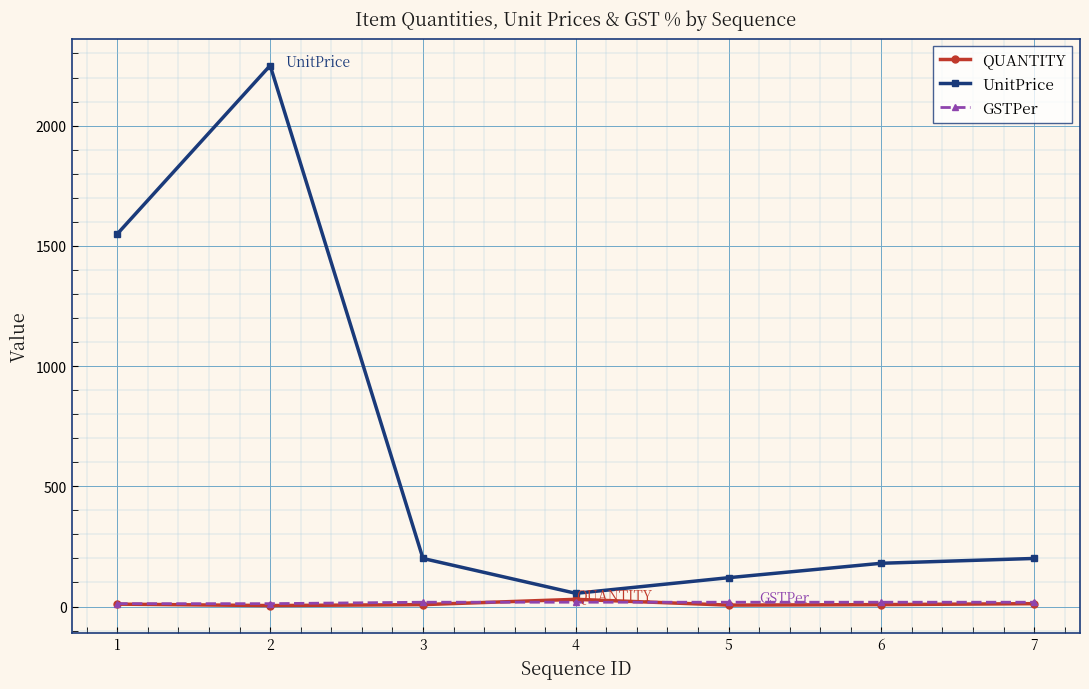

What is the spread (max minus min) of values at 2?

2246